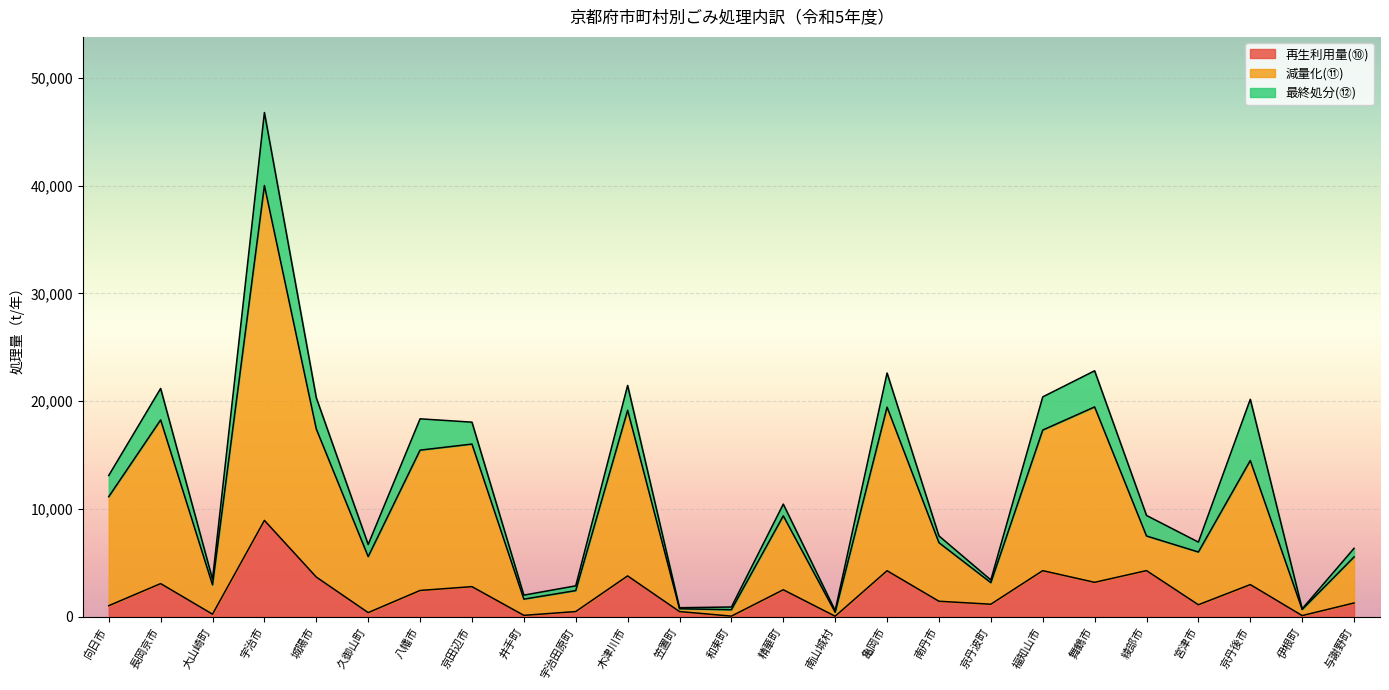

What is the total value across all series at 宇治市?

46783